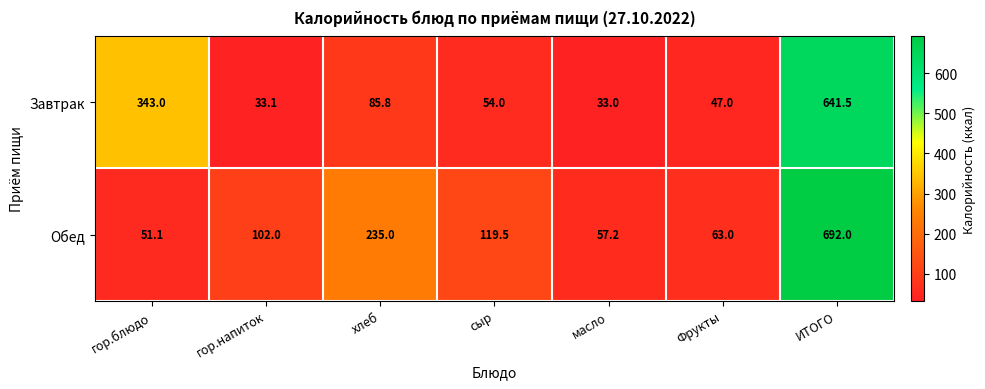

What is the greatest value displayed?

692.0